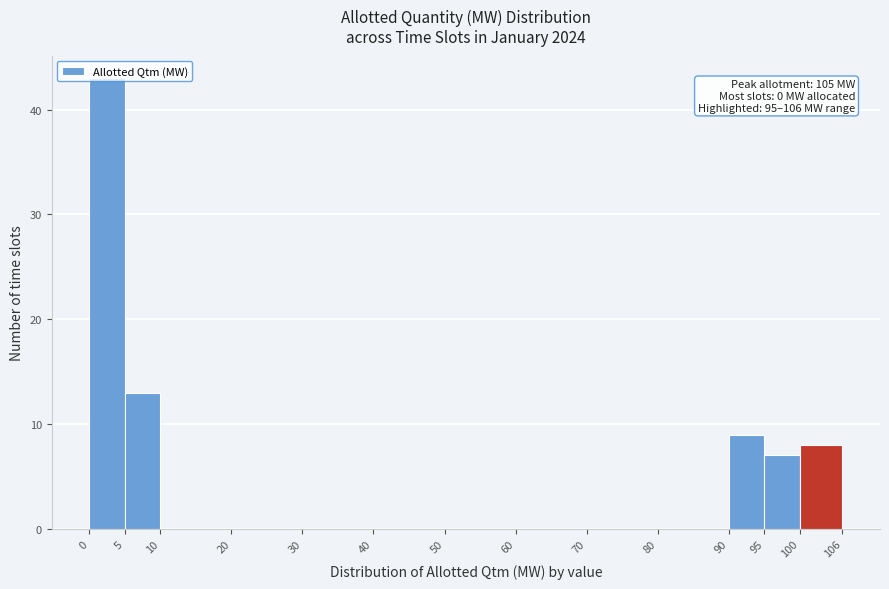

Over which range of the x-axis is the bar tallest?

0 to 5